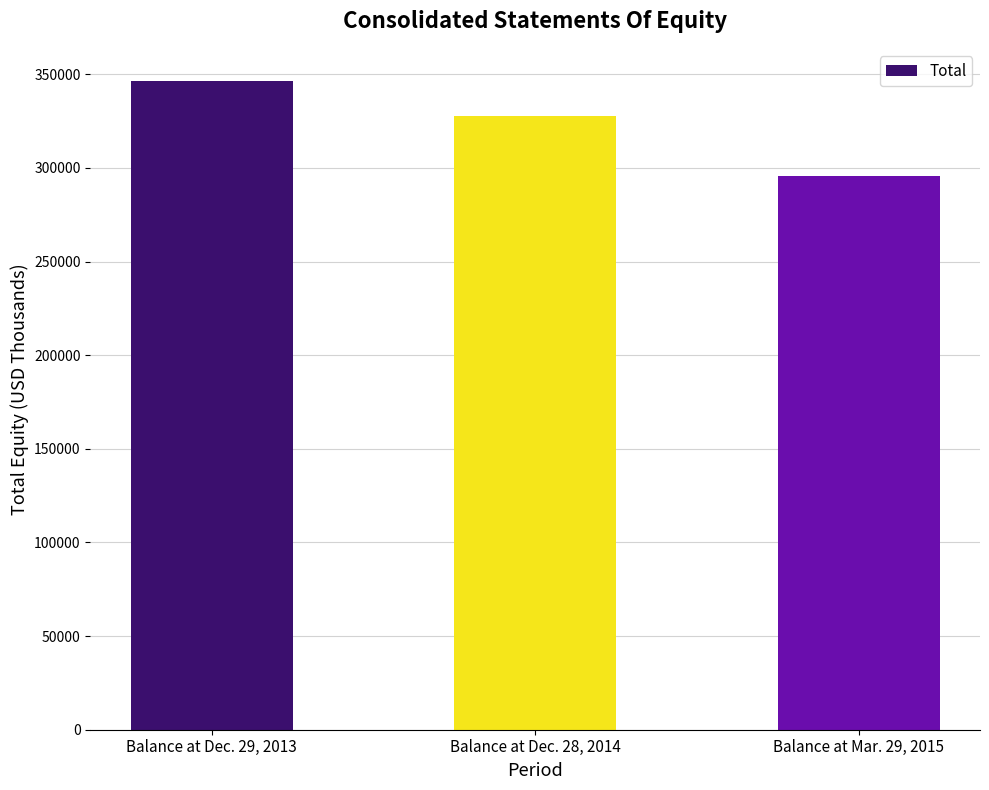

At which label does the data first exceed 327931?

Balance at Dec. 29, 2013